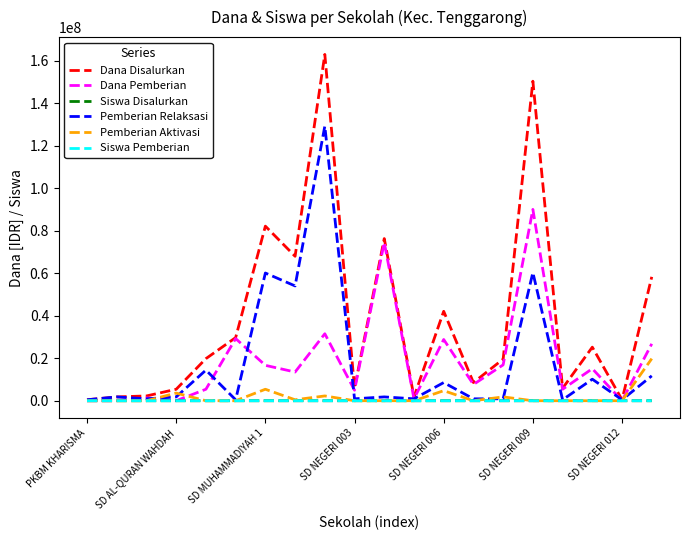

What is the maximum value shown in the chart?

162900000